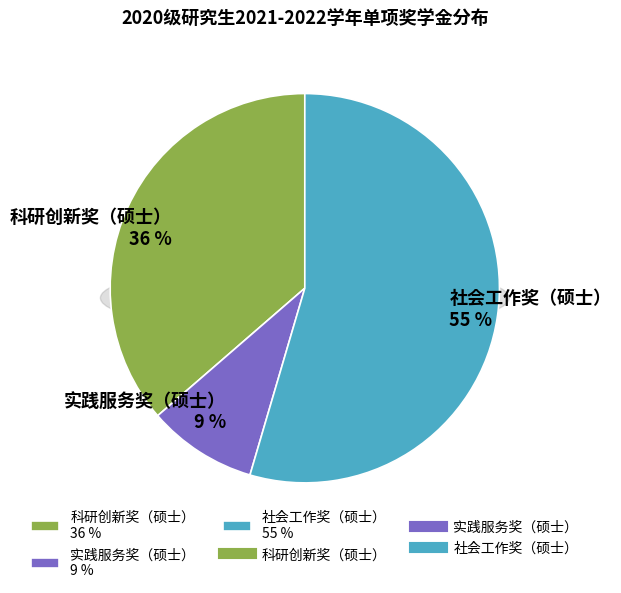

To the nearest percent, what portion does 科研创新奖（硕士） represent?

36%